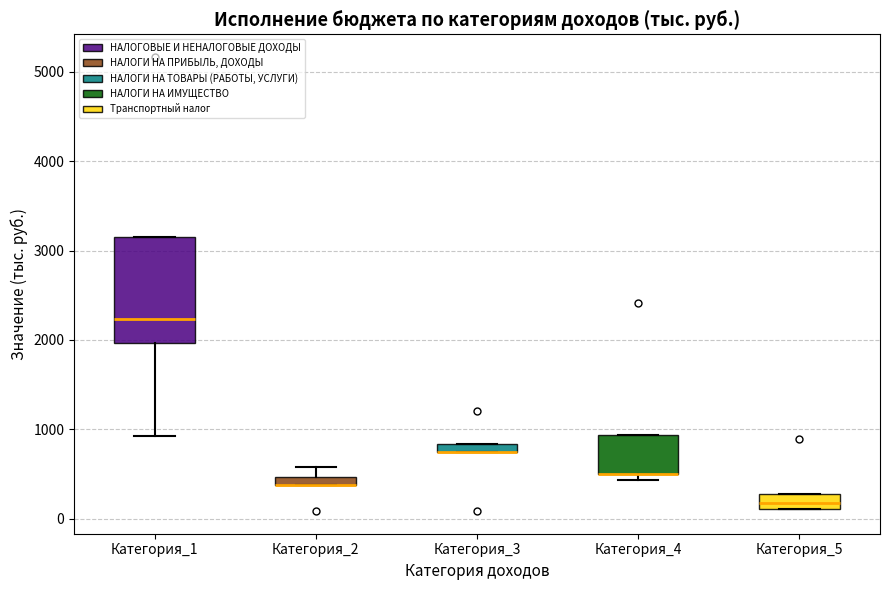

Comparing the boxes themselves (not the whiskers), which one is the tallest?

Категория_1